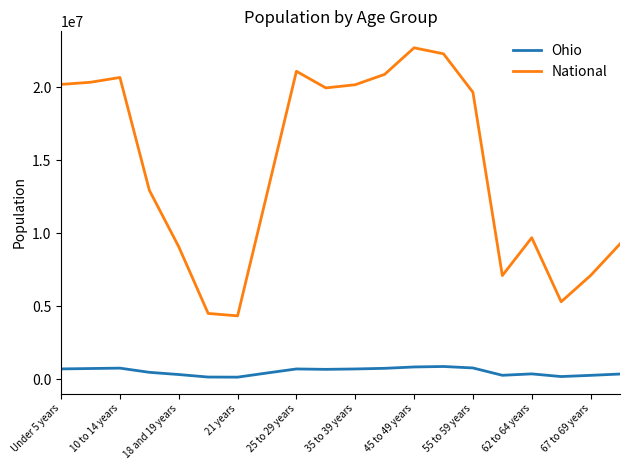

Which series has the widest spread of values?

National